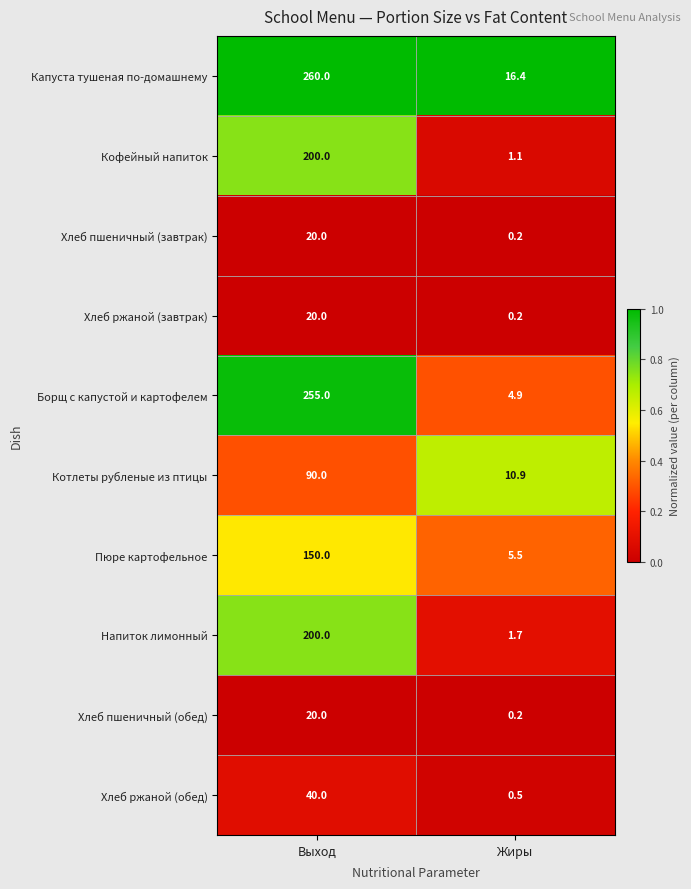

Count the number of categories in the chart.

2